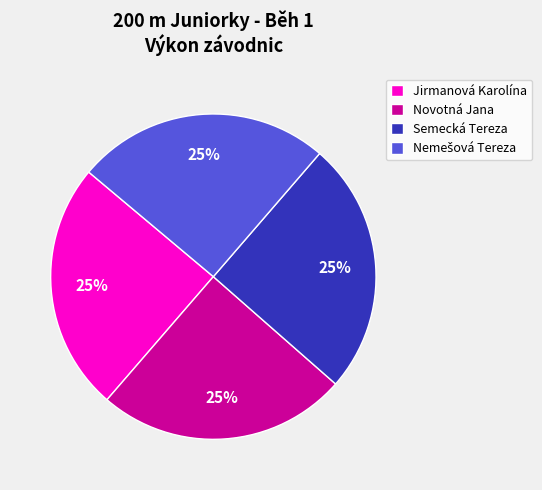

What percentage is the Jirmanová Karolína slice, to the nearest percent?

25%